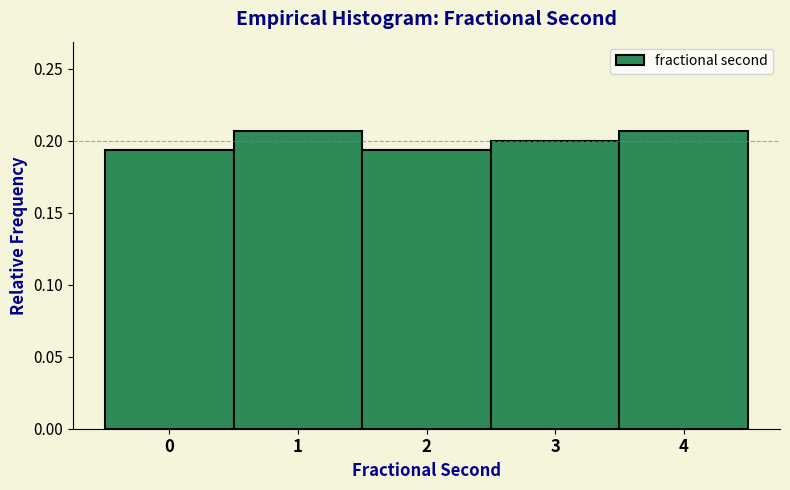

True or false: the data shows 0.1 at 1.

False